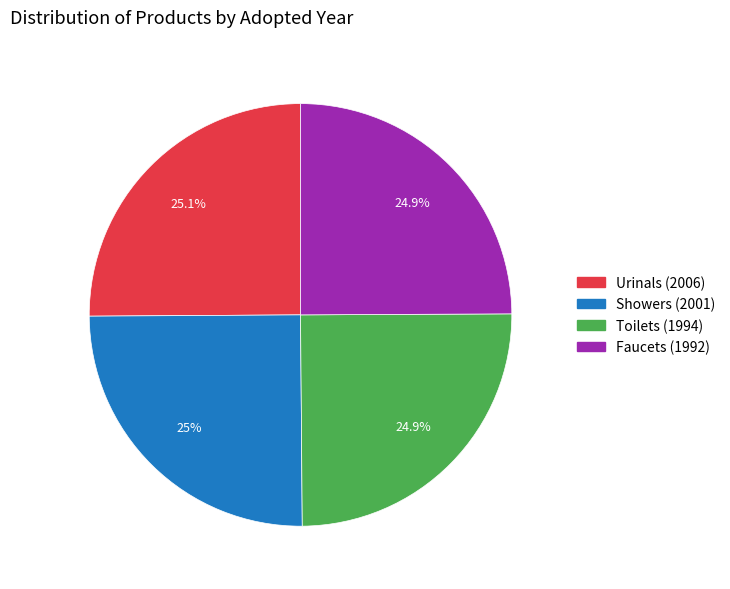

Combined, do Urinals (2006) and Faucets (1992) account for over 50%?

Yes